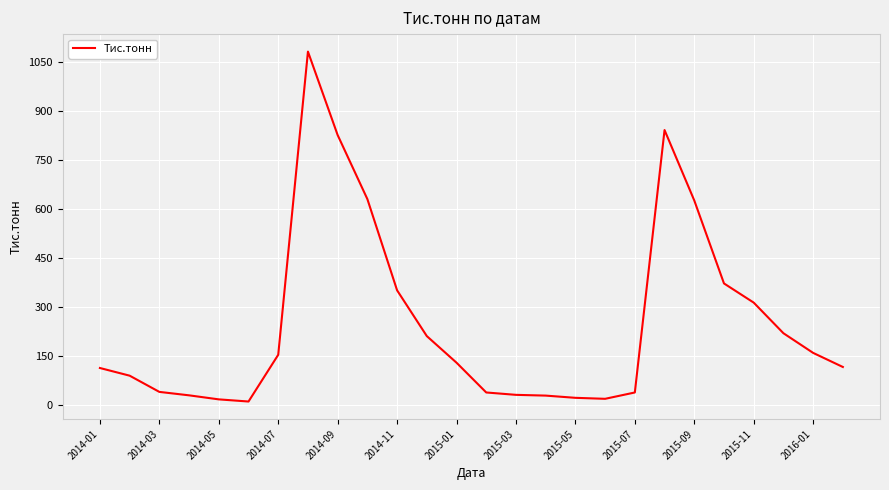

What is the maximum value shown in the chart?

1083.2